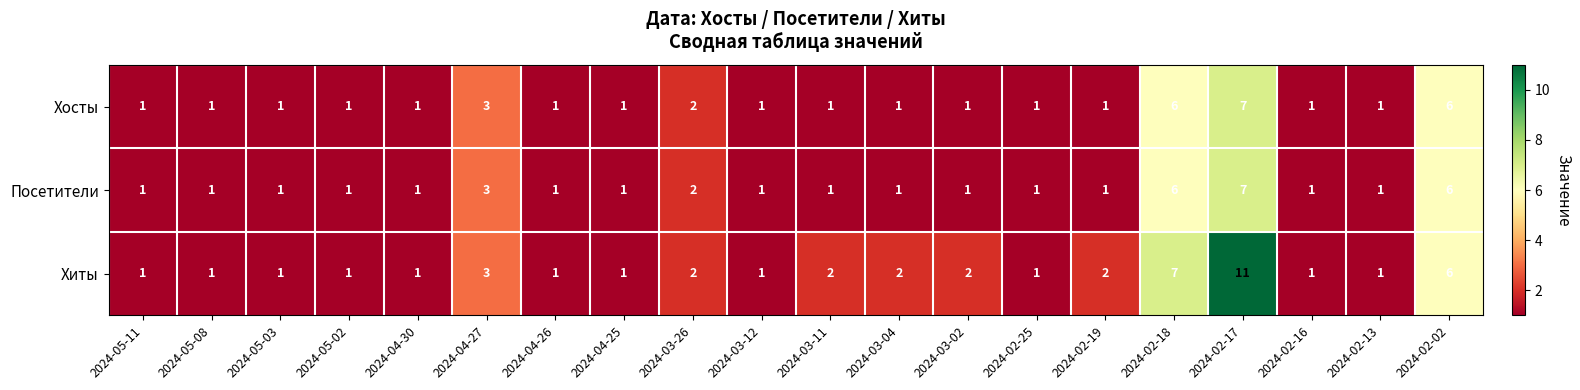

At which label does Хосты reach its peak?

2024-02-17